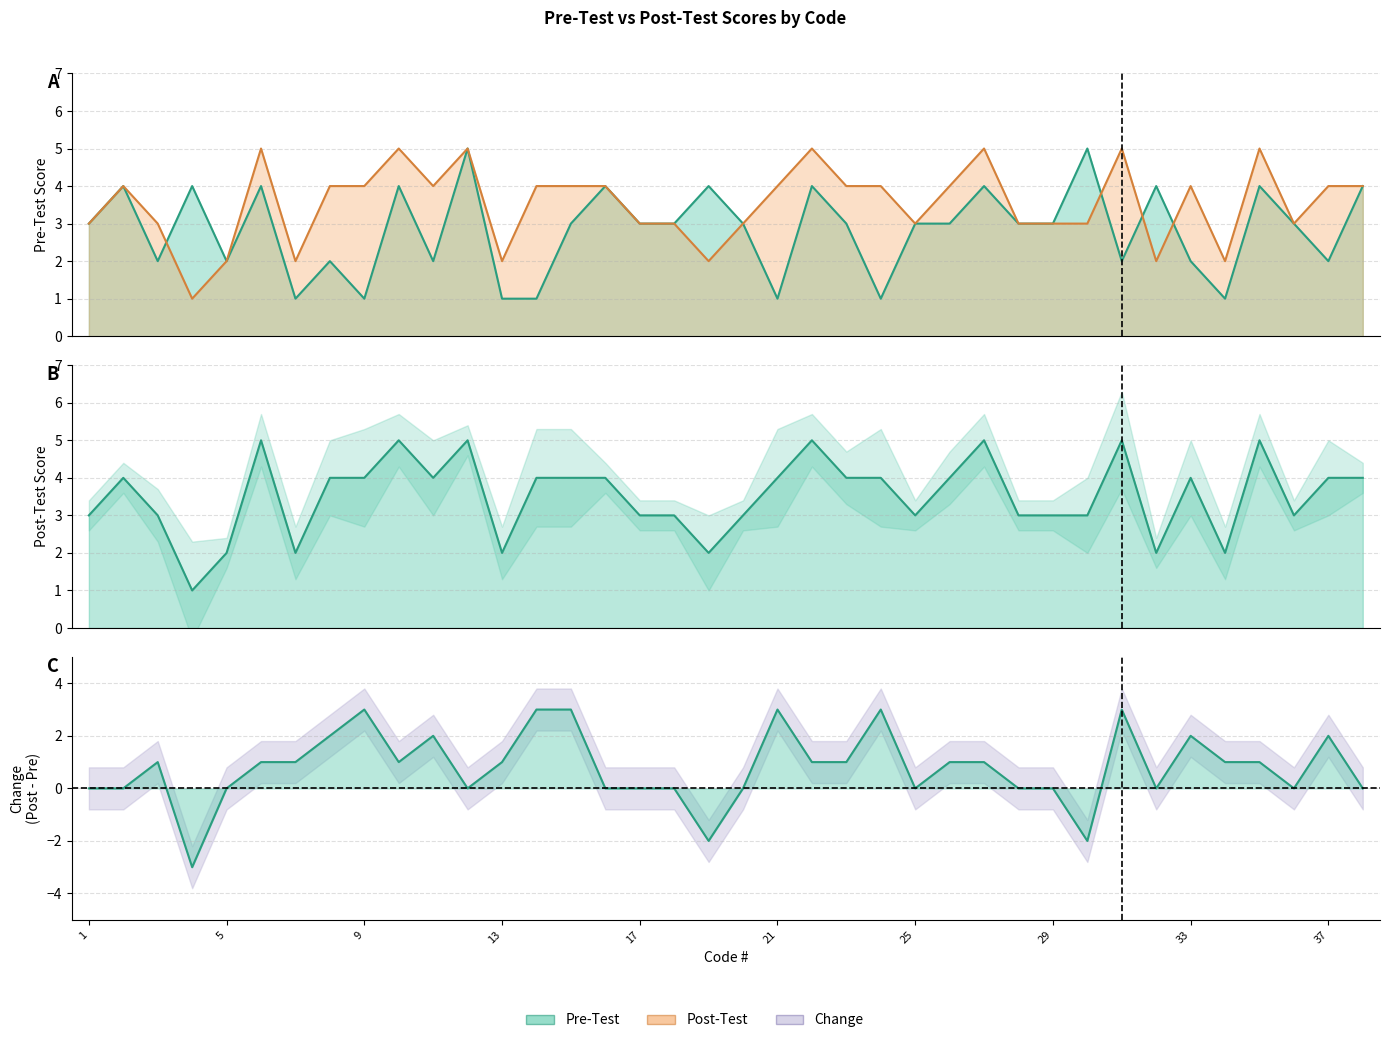

What is the sum of all Post-Test values?

134